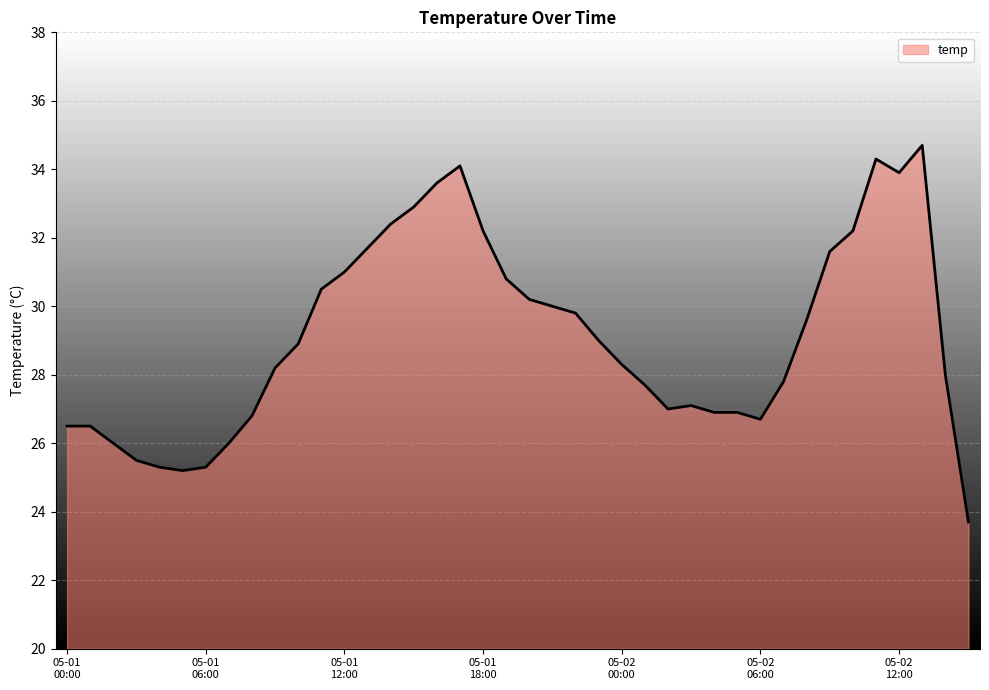

What is the greatest value displayed?

34.7